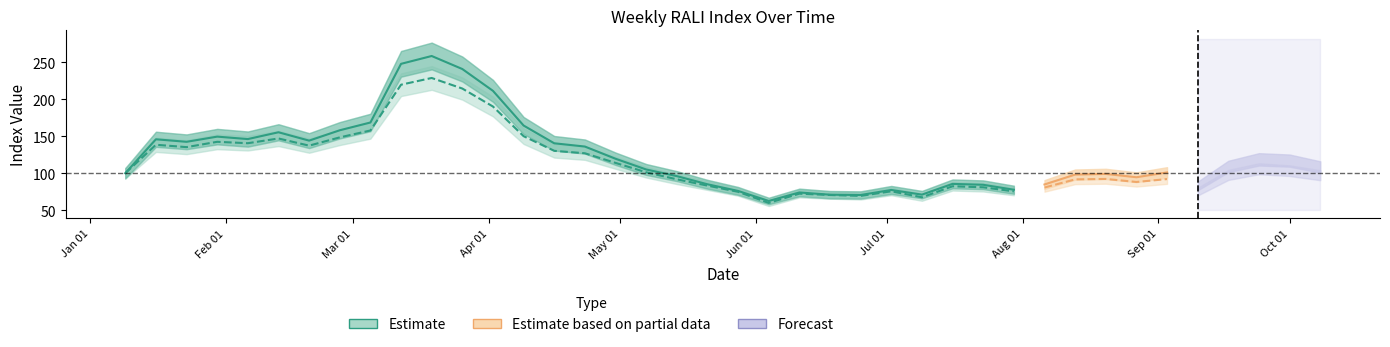

How many interior local peaks does the WK_RALI_$ series have?

10